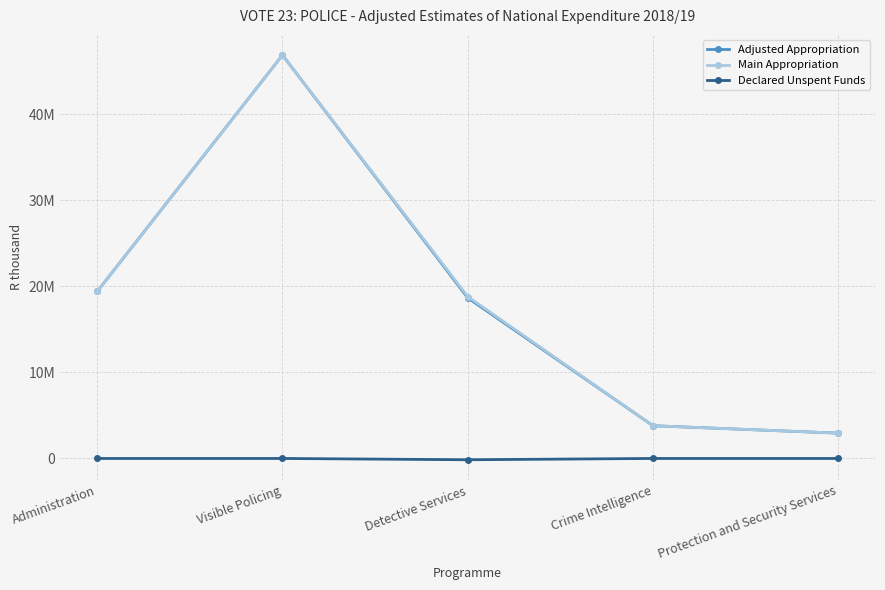

What are all the series names shown in the legend?

Adjusted Appropriation, Main Appropriation, Declared Unspent Funds